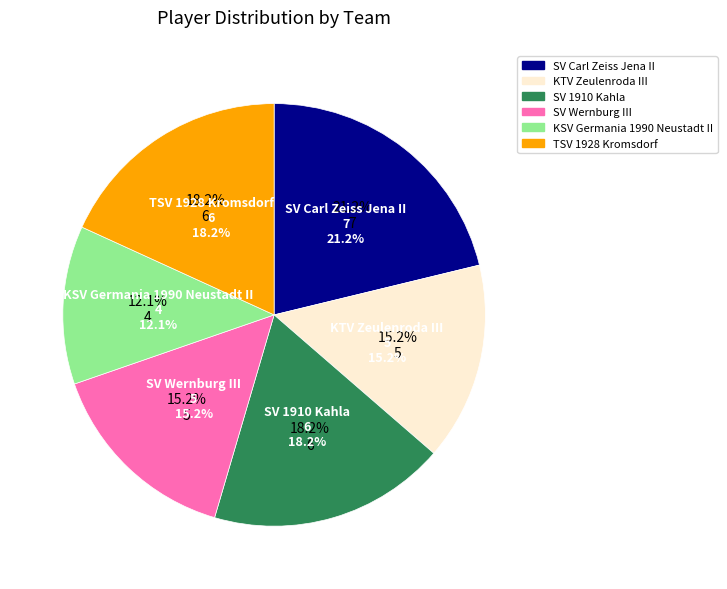

To the nearest percent, what portion does SV 1910 Kahla represent?

18%